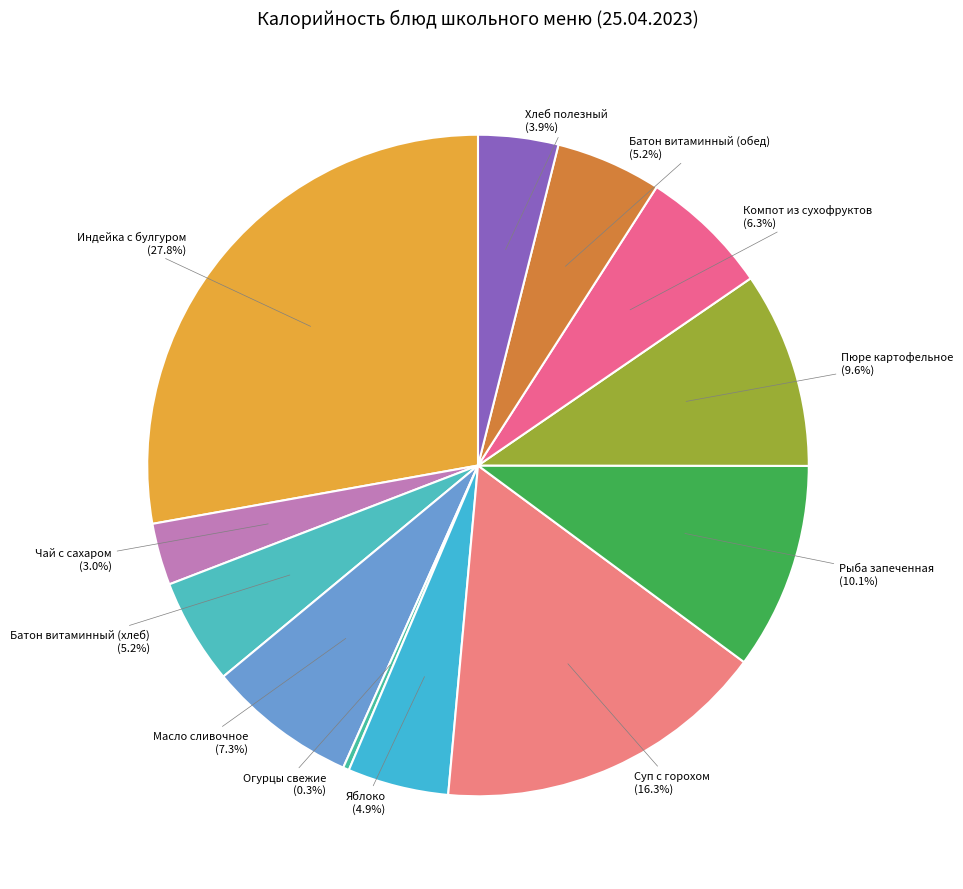

What is the ratio of the value at Батон витаминный (обед) to the value at Пюре картофельное?

0.5